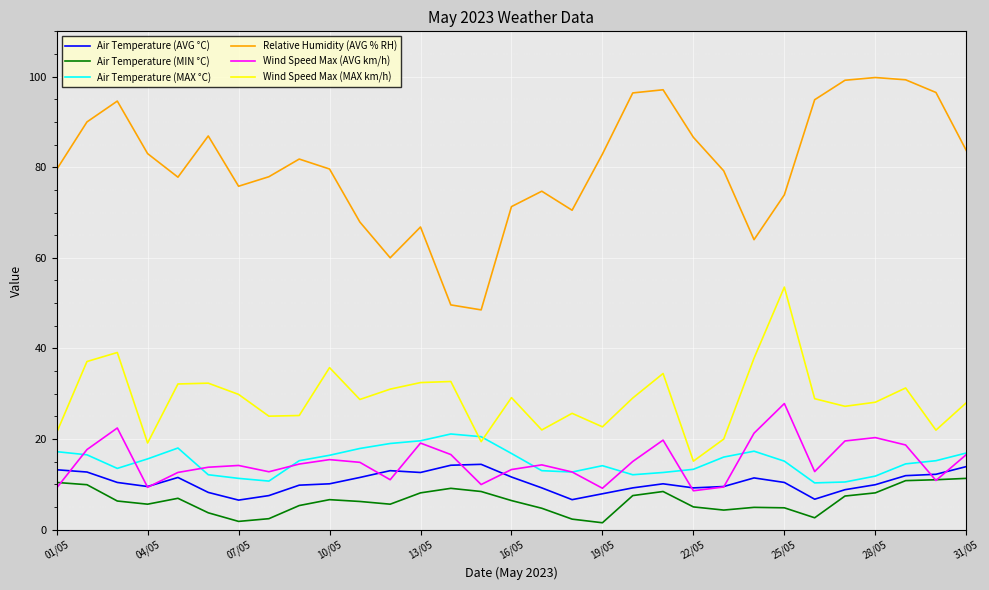

What is the greatest value displayed?

99.8